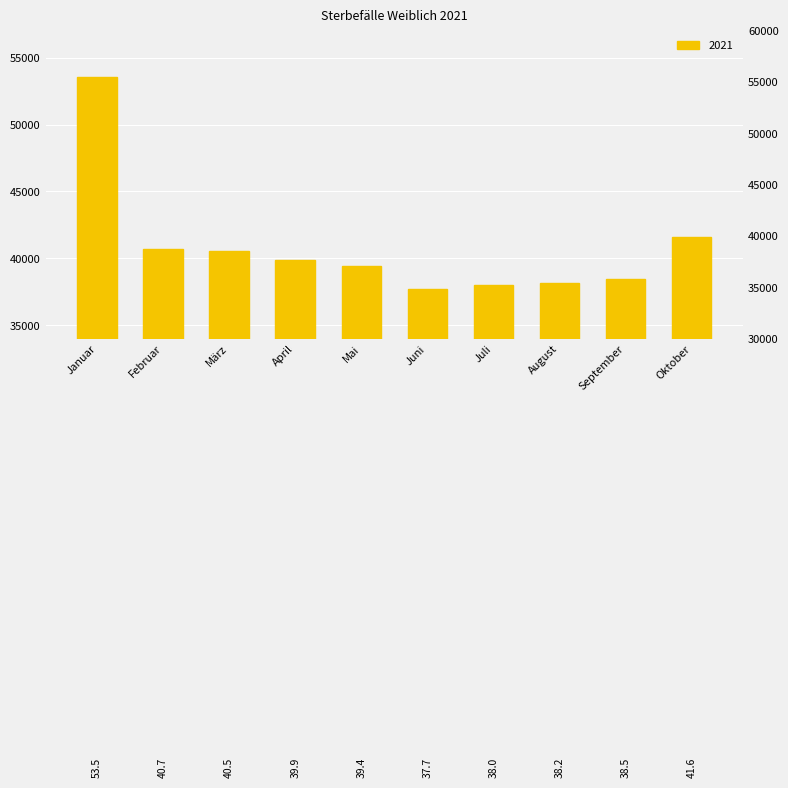

Count the number of data series in this chart.

1